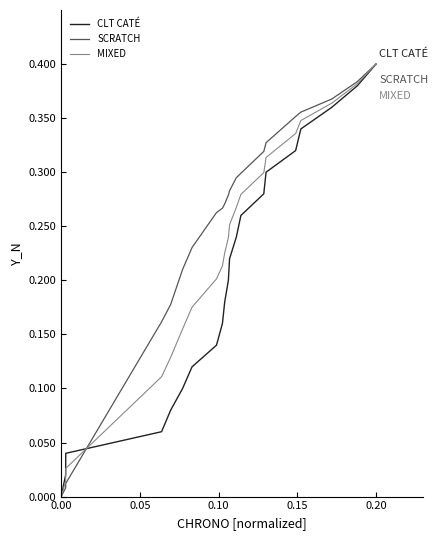

List the series in order of their overall mean, lowest first.

CLT CATÉ, MIXED, SCRATCH